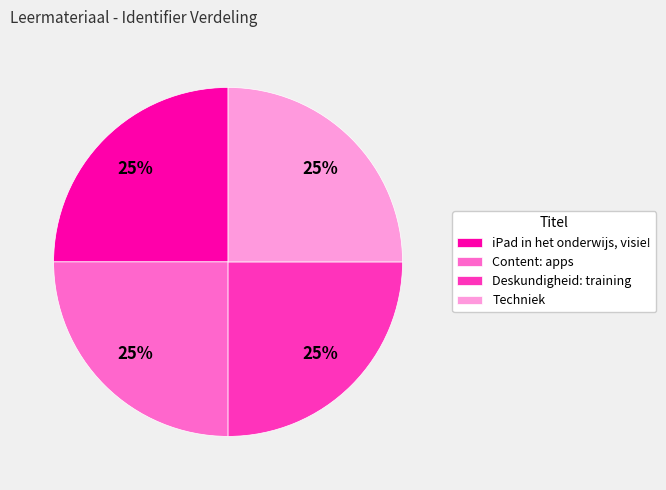

Approximately how many times larger is the value at Content: apps compared to iPad in het onderwijs, visie!?

1.0